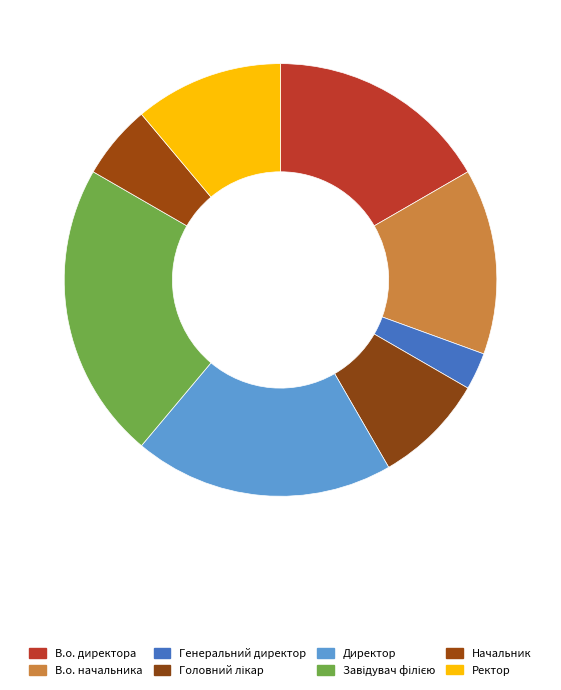

How many slices are in this pie chart?

8